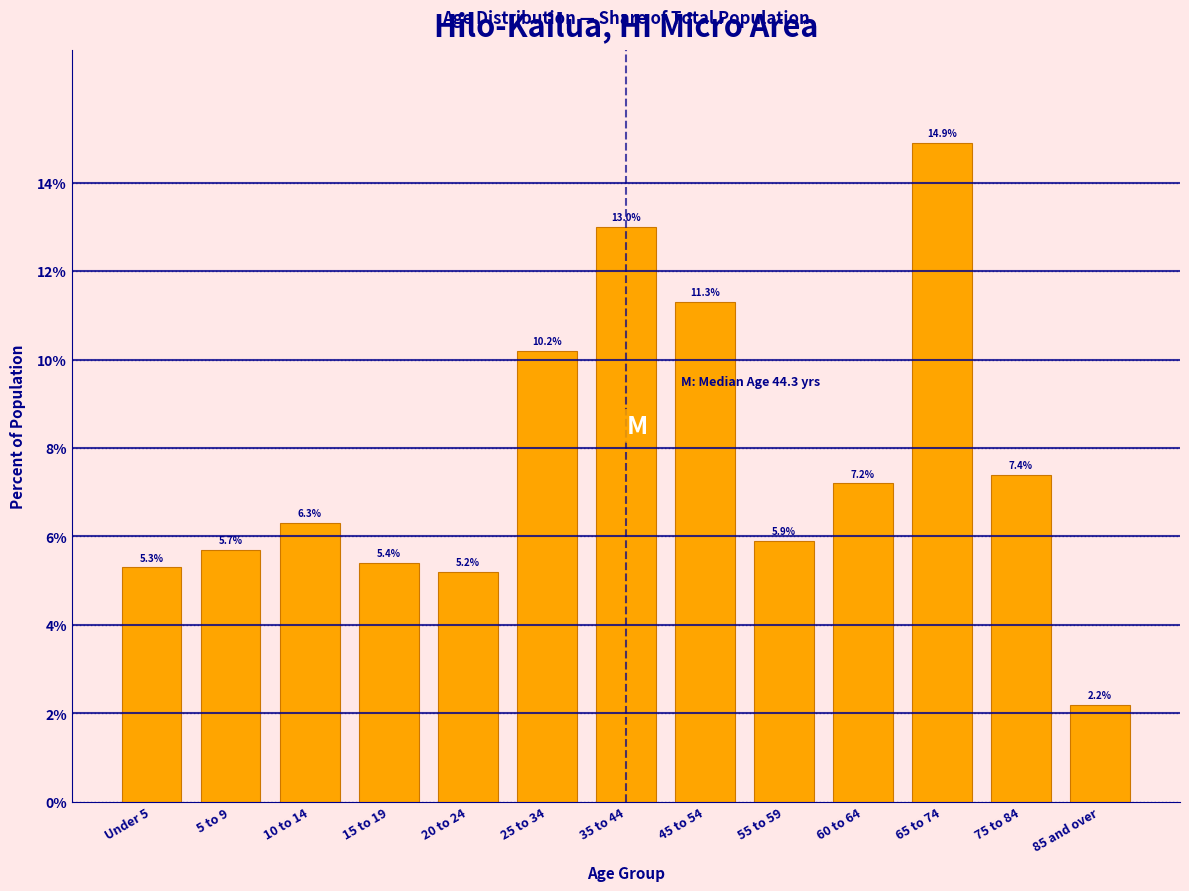

Reading left to right, what are all the values shown in this chart?

Under 5=5.3	5 to 9=5.7	10 to 14=6.3	15 to 19=5.4	20 to 24=5.2	25 to 34=10.2	35 to 44=13.0	45 to 54=11.3	55 to 59=5.9	60 to 64=7.2	65 to 74=14.9	75 to 84=7.4	85 and over=2.2